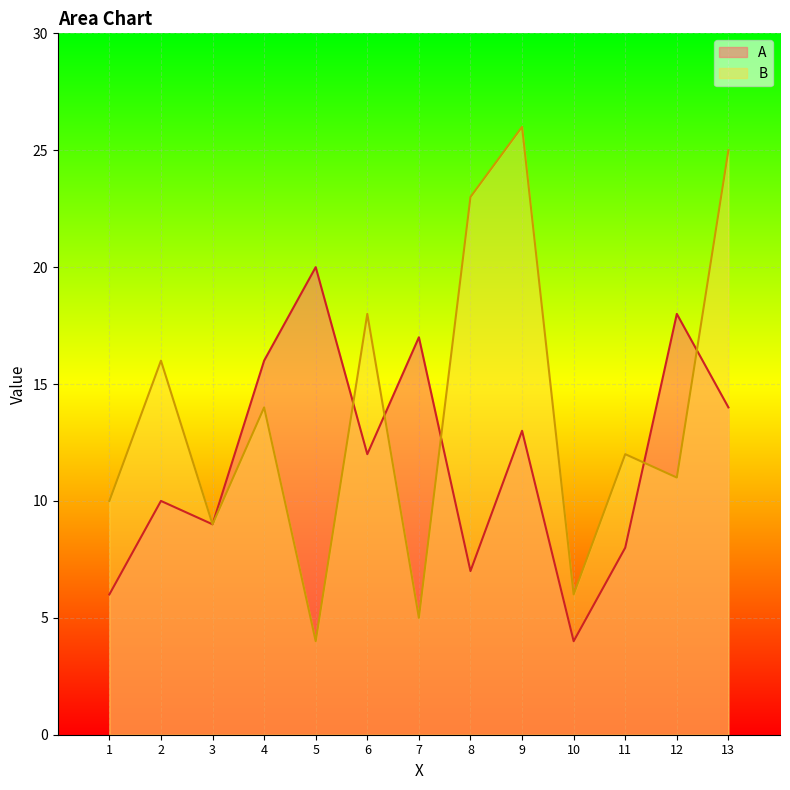

What is the spread (max minus min) of values at 9?

13